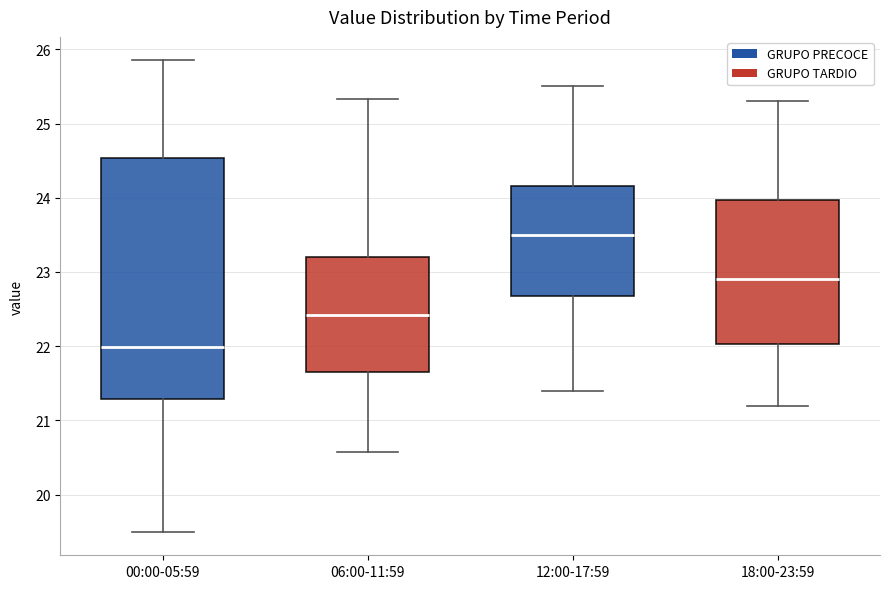

Reading left to right, read every box against the y-axis: the position of its median line, the range the box covers, and the ends of its whiskers. The values are not printed on the chart, so give them approximately, as read against the axis.

00:00-05:59: median 22.0, box 21.3 to 24.5, whiskers 19.5 to 25.9
06:00-11:59: median 22.4, box 21.7 to 23.2, whiskers 20.6 to 25.3
12:00-17:59: median 23.5, box 22.7 to 24.2, whiskers 21.4 to 25.5
18:00-23:59: median 22.9, box 22.0 to 24.0, whiskers 21.2 to 25.3